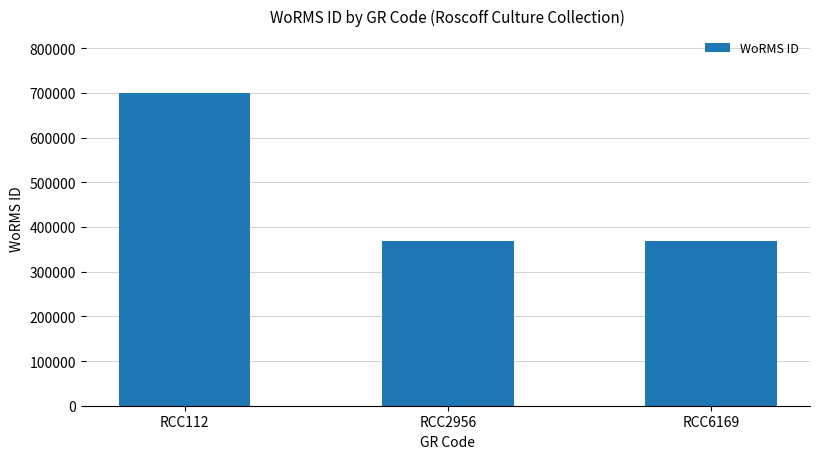

The value at RCC112 is 1151967. True or false?

False